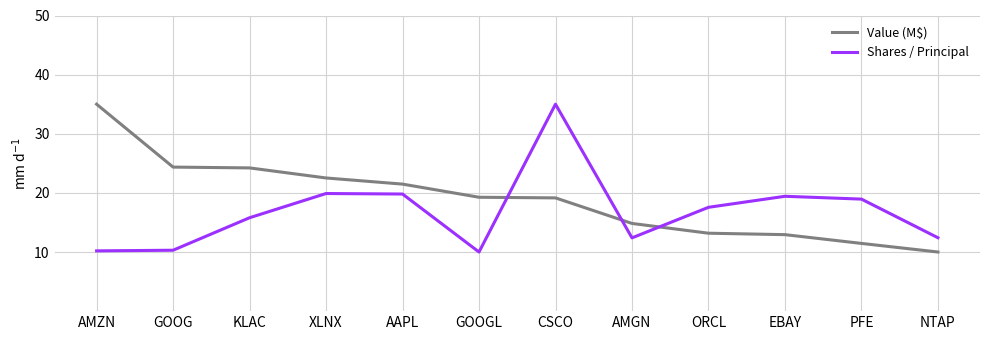

What is the difference between the maximum and minimum values in the Value (M$) series?

25.0